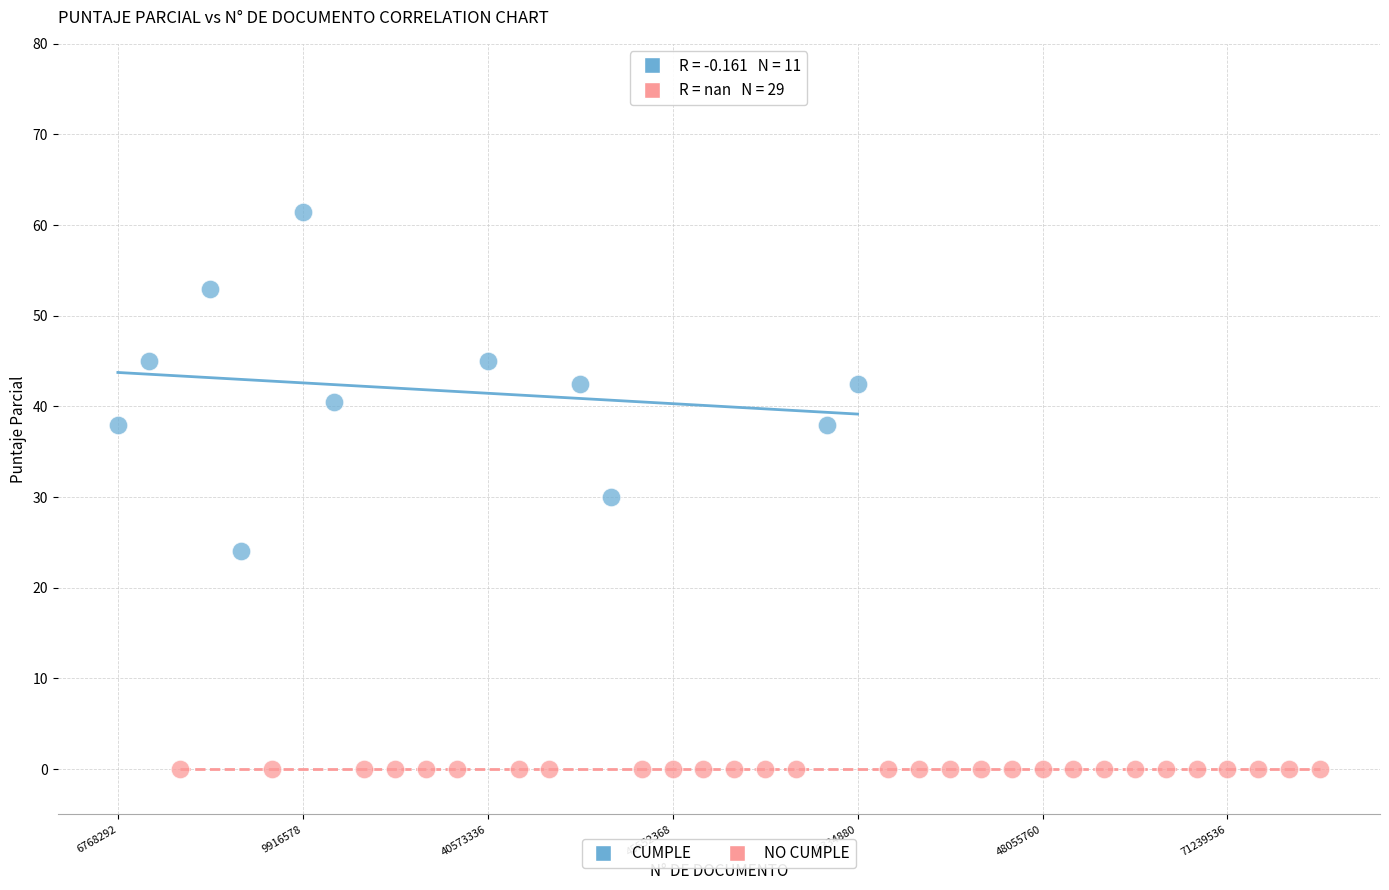

Which series contains the highest Y value?

CUMPLE